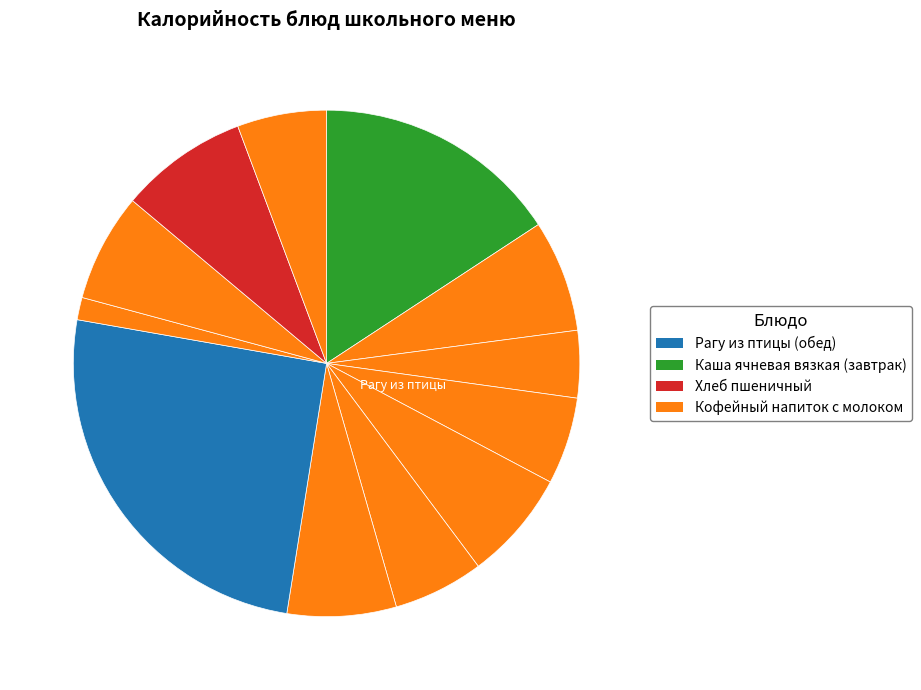

Count the number of slices in the pie.

12